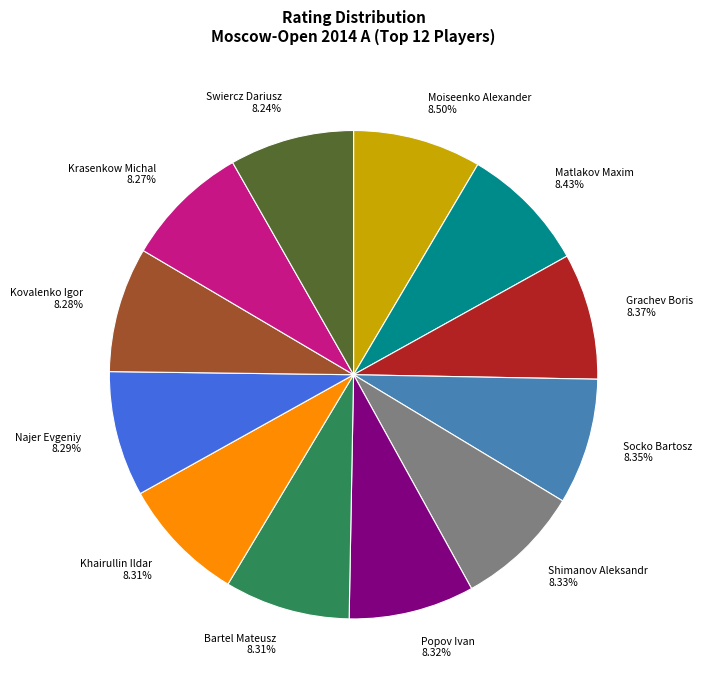

Is it true that Popov Ivan is 8% of the pie?

True